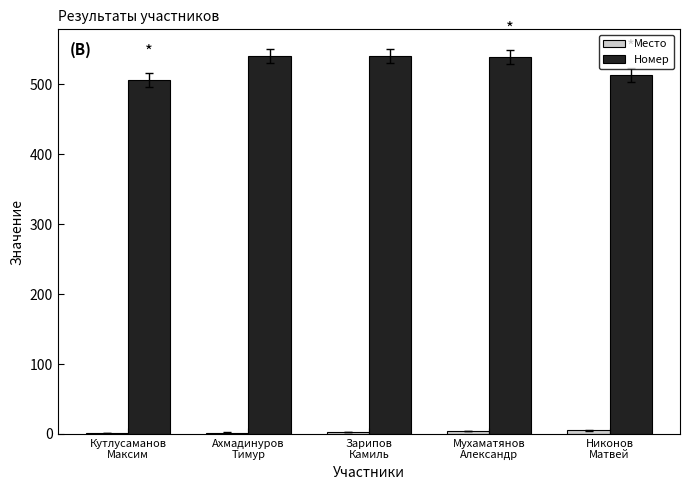

Which series has the largest total across all categories?

Номер